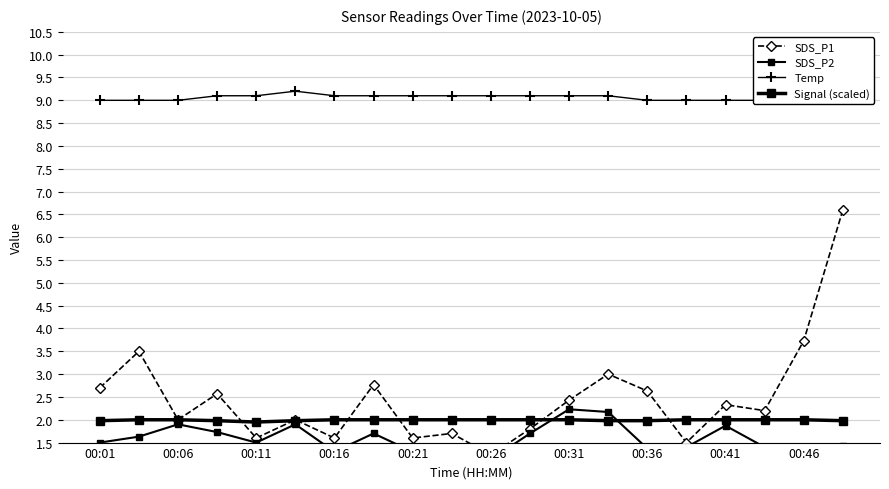

What are all the series names shown in the legend?

SDS_P1, SDS_P2, Temp, Signal (scaled)